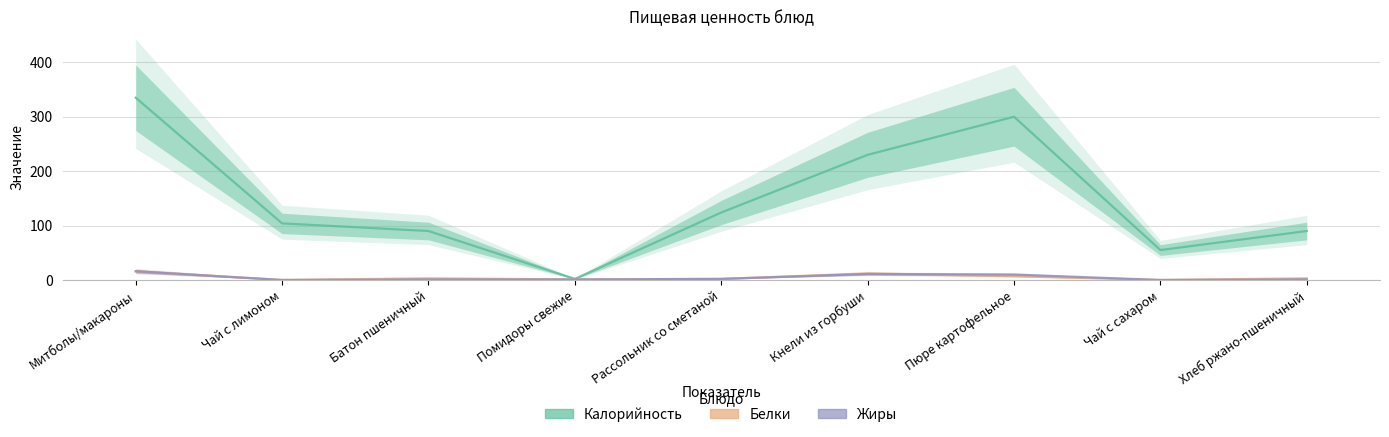

What is the sum of all Белки values?

44